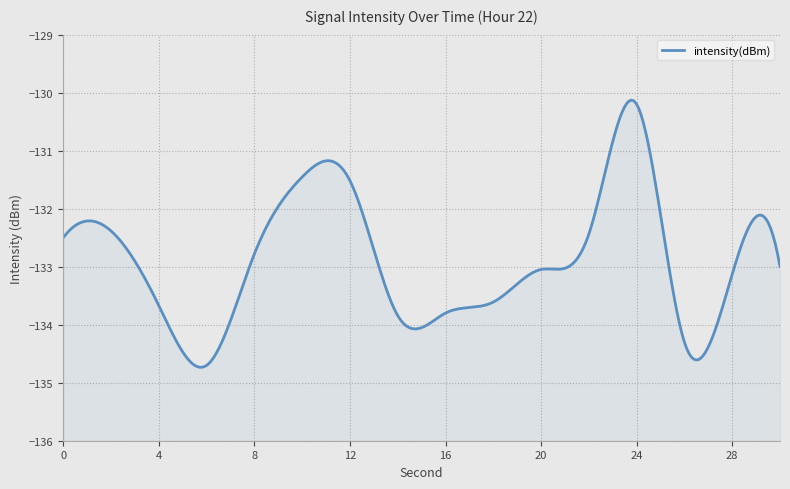

The chart shows a value of -130.2 at 24. True or false?

True